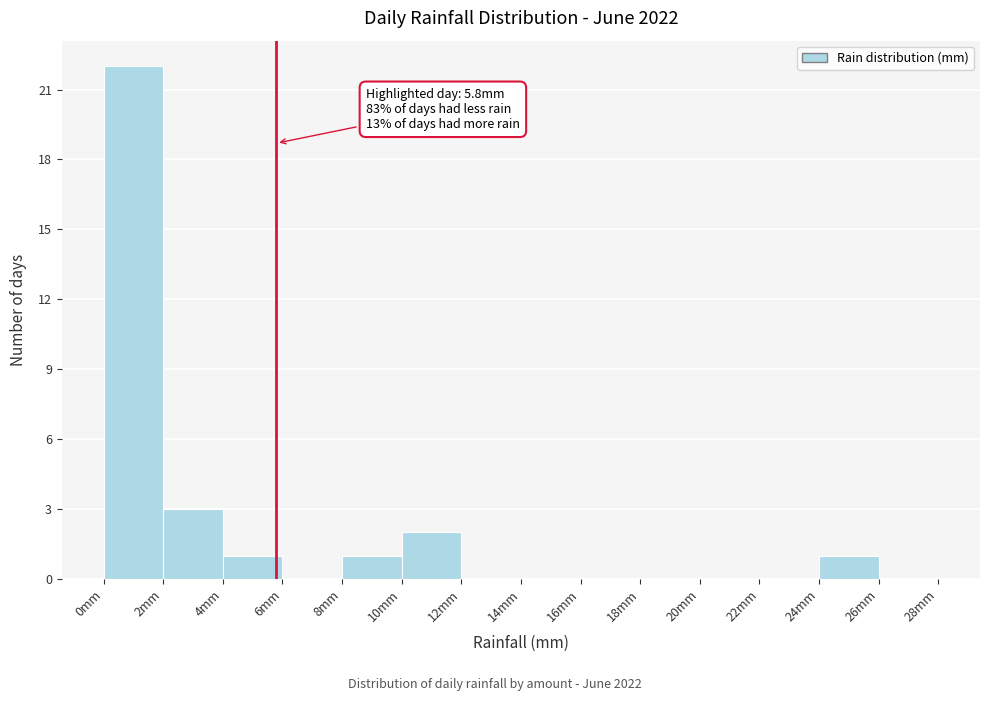

Which range on the x-axis has the tallest bar?

0 to 2